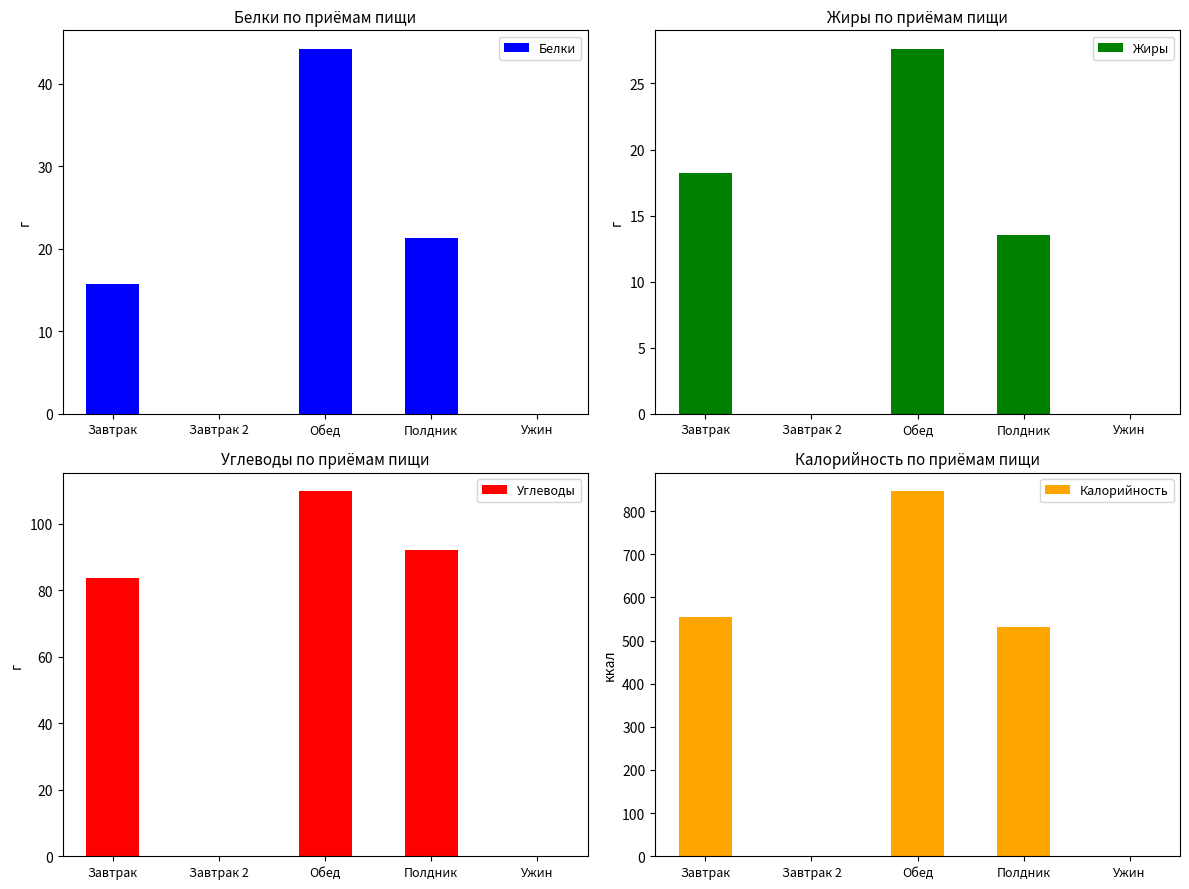

At how many categories does at least one series exceed 307?

3